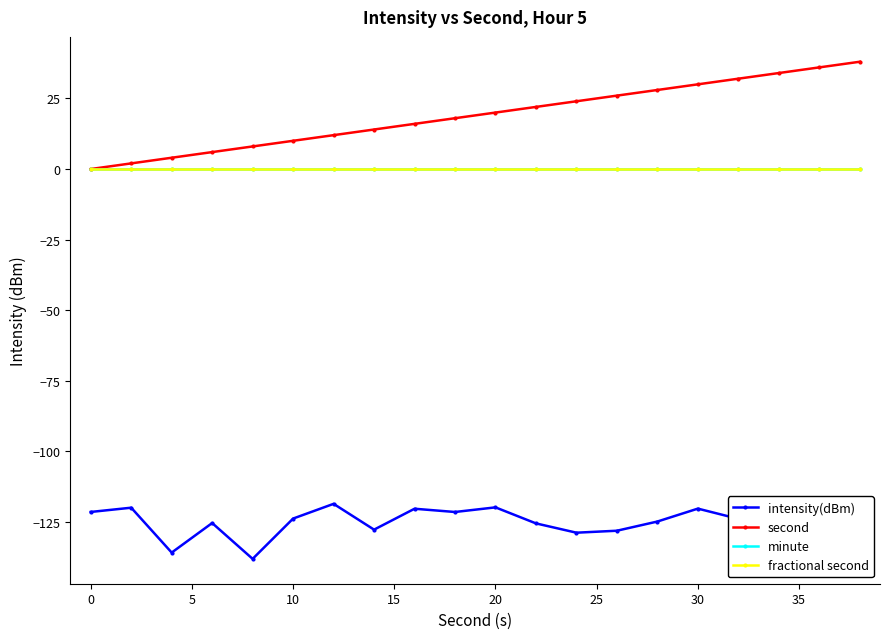

What is the total value across all series at 15?

-130.1